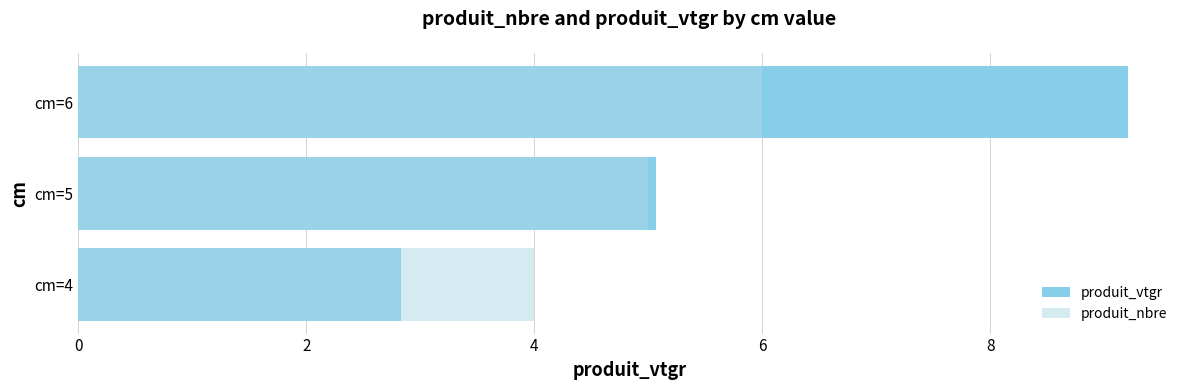

How many values in the produit_vtgr series exceed 5?

2